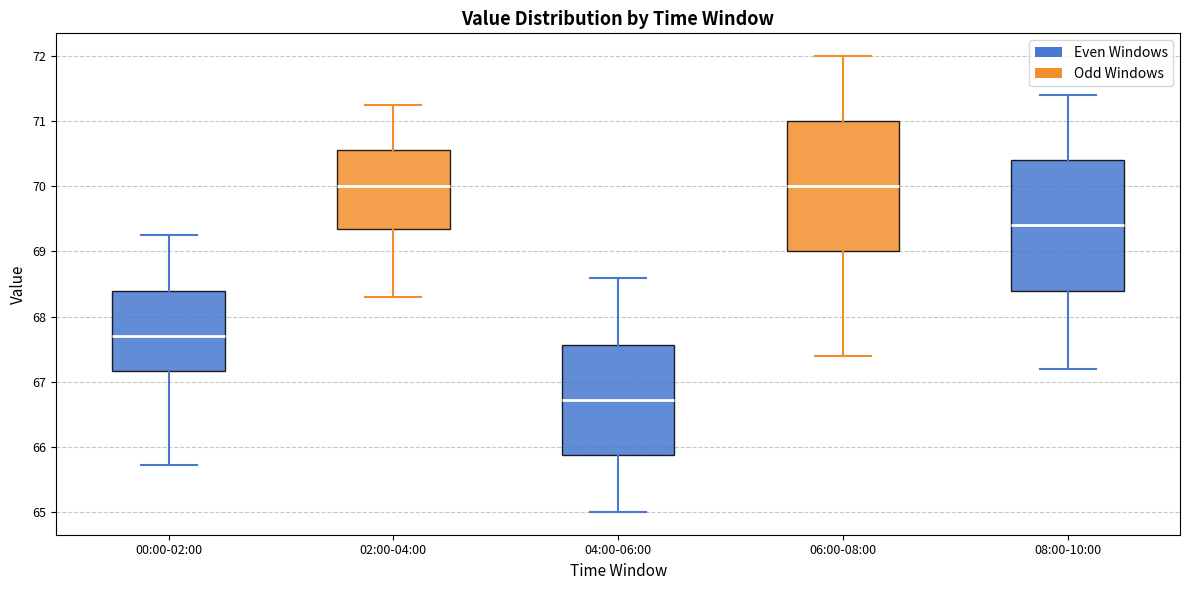

Where does the upper whisker of the box for 06:00-08:00 end on the y-axis? The values are not printed on the chart, so give them approximately, as read against the axis.

72.0